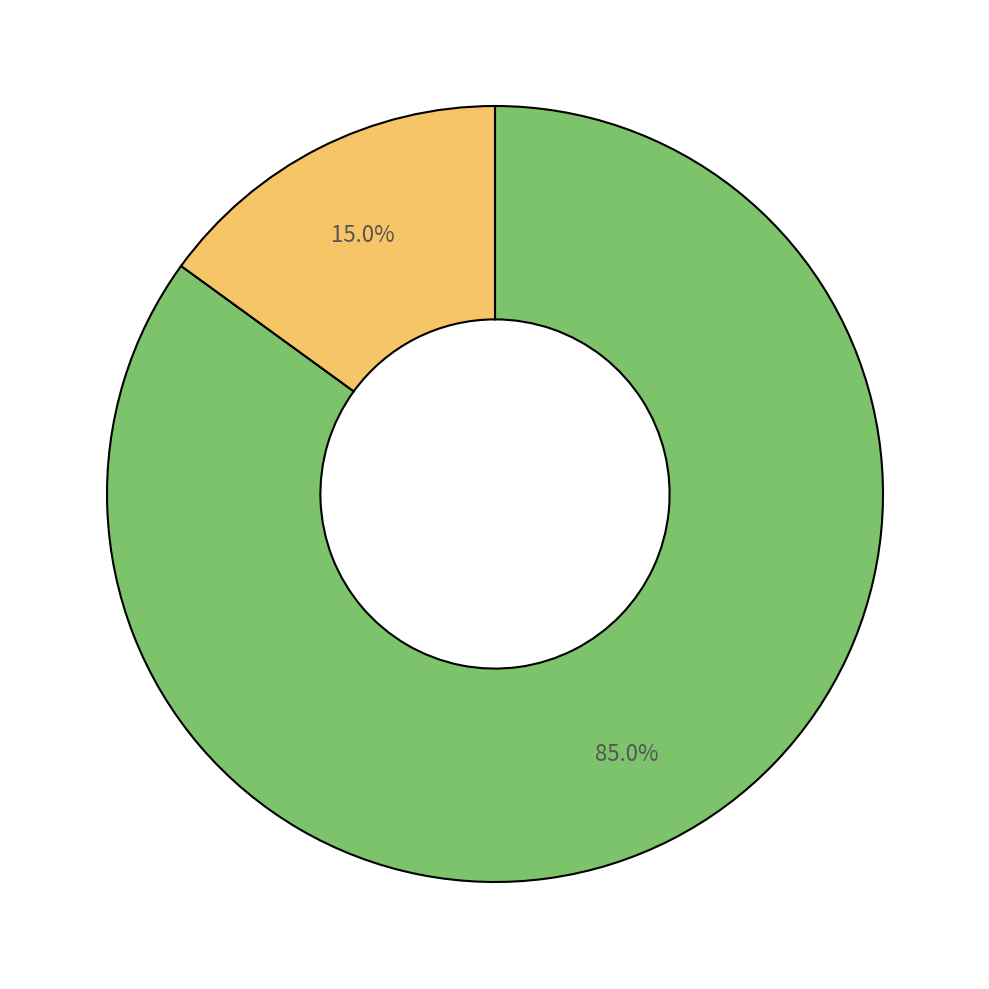

How many slices are in this pie chart?

2